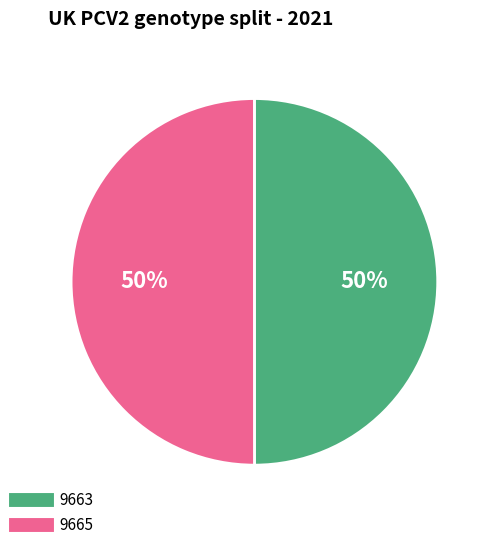

To the nearest percent, what is the combined percentage of 9665 and 9663?

100%